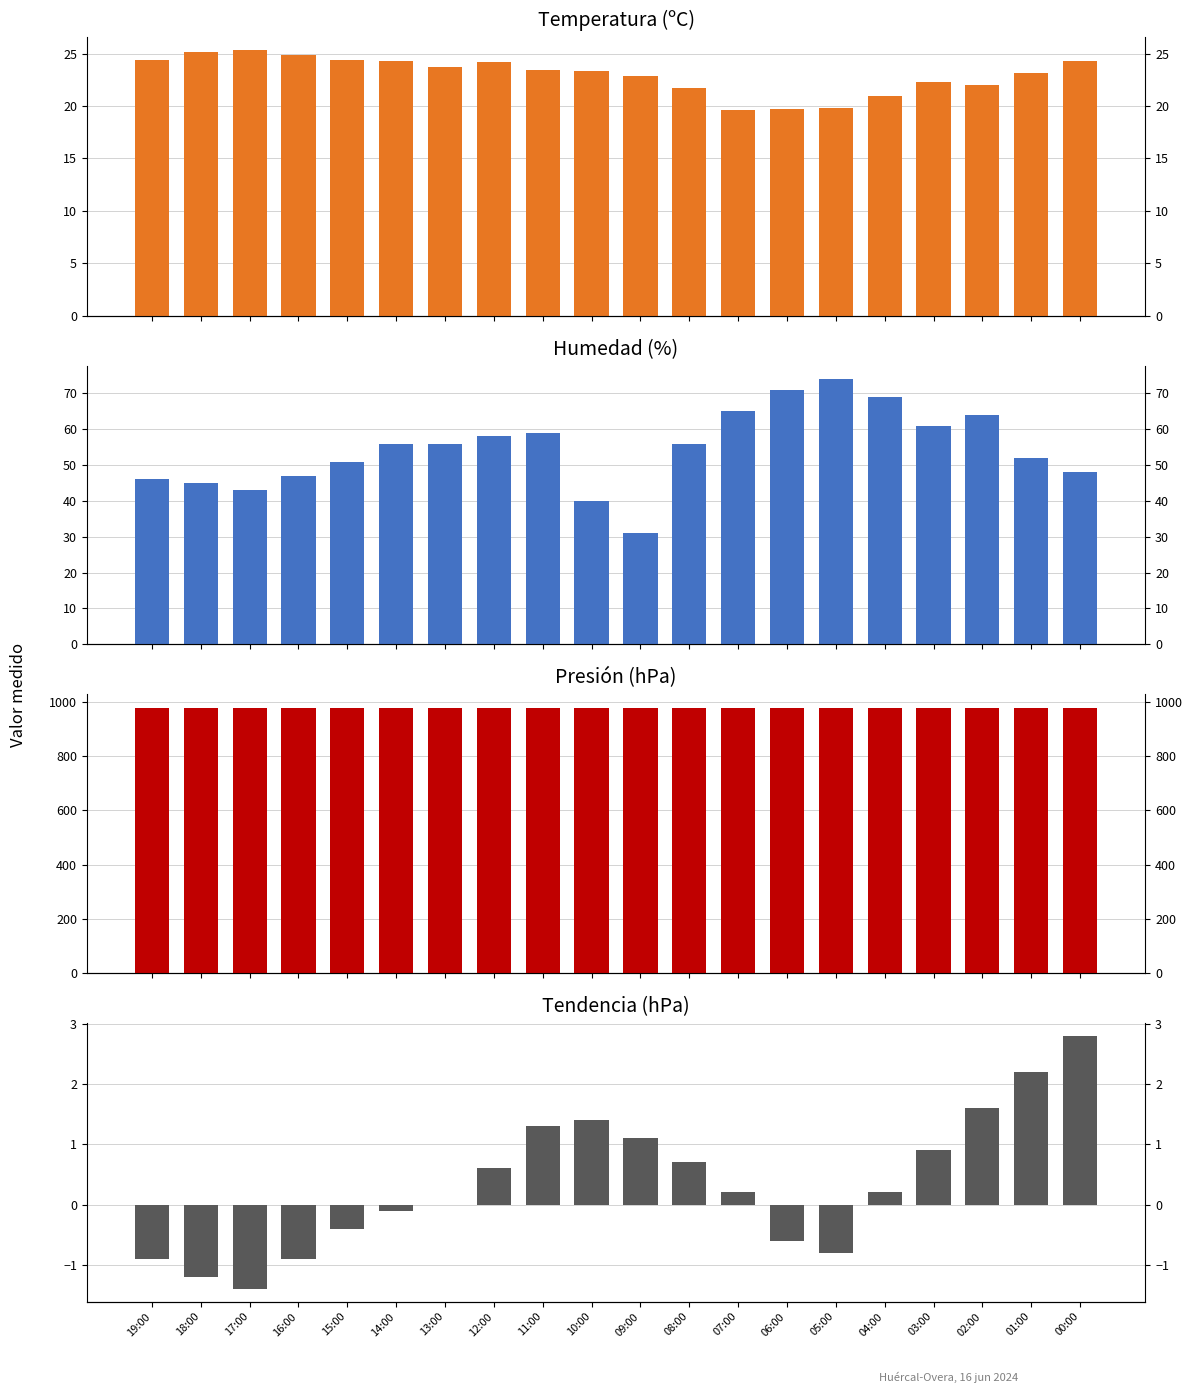

Between 05:00 and 10:00, which is larger?

10:00